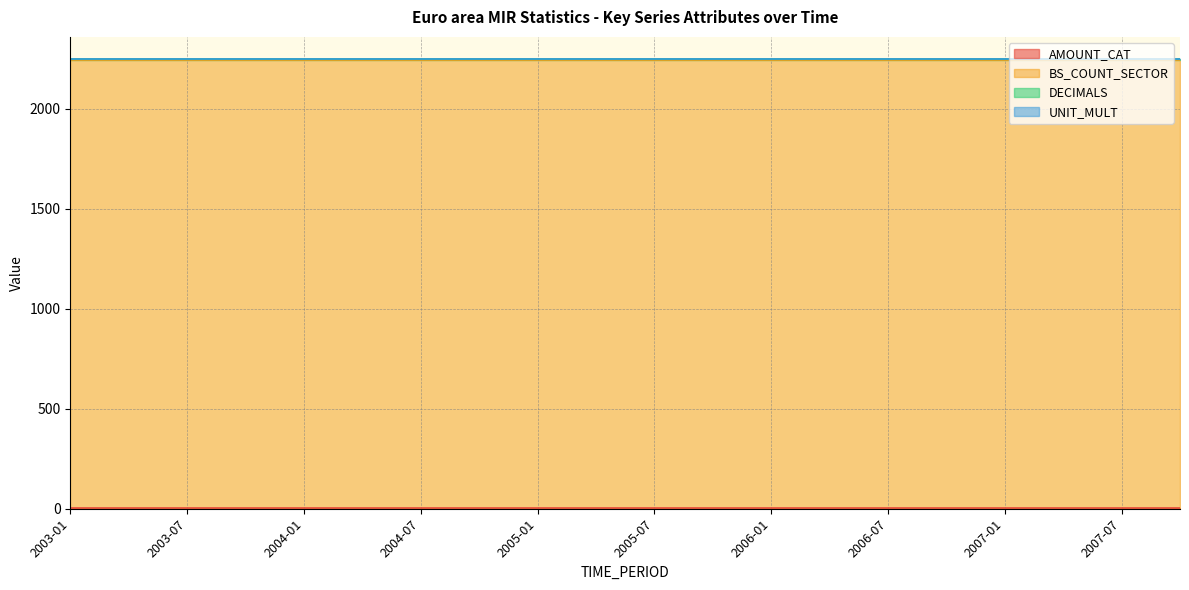

The value of AMOUNT_CAT at 2006-04 is 3. True or false?

True